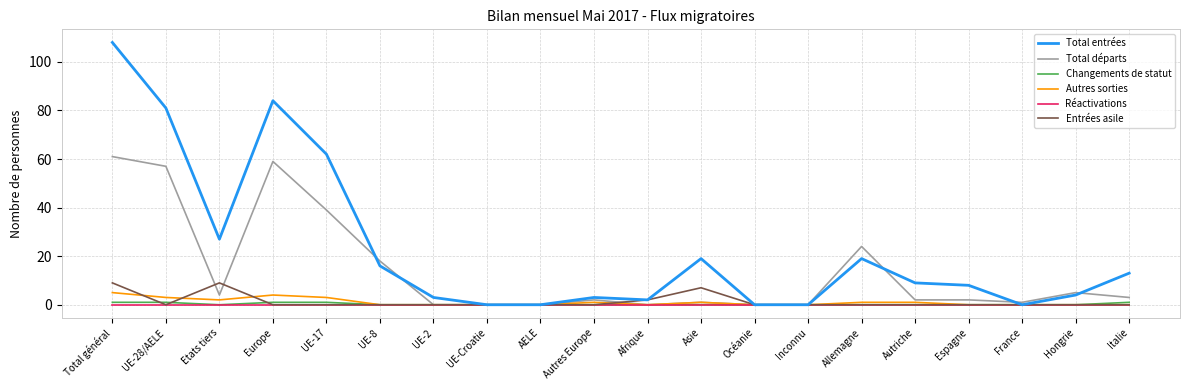

Where is the first local minimum for Autres sorties?

Etats tiers